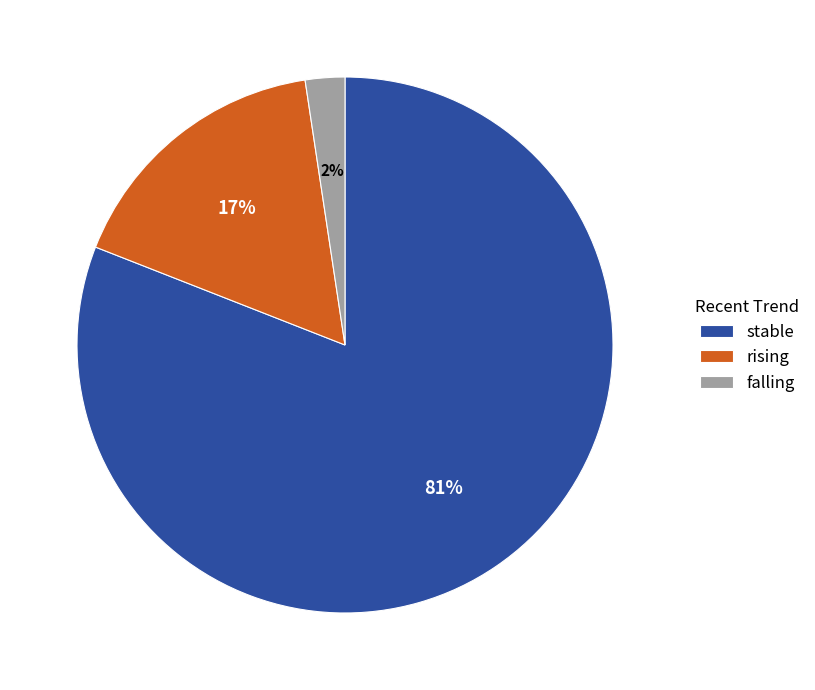

To the nearest percent, what is the average slice percentage?

33%